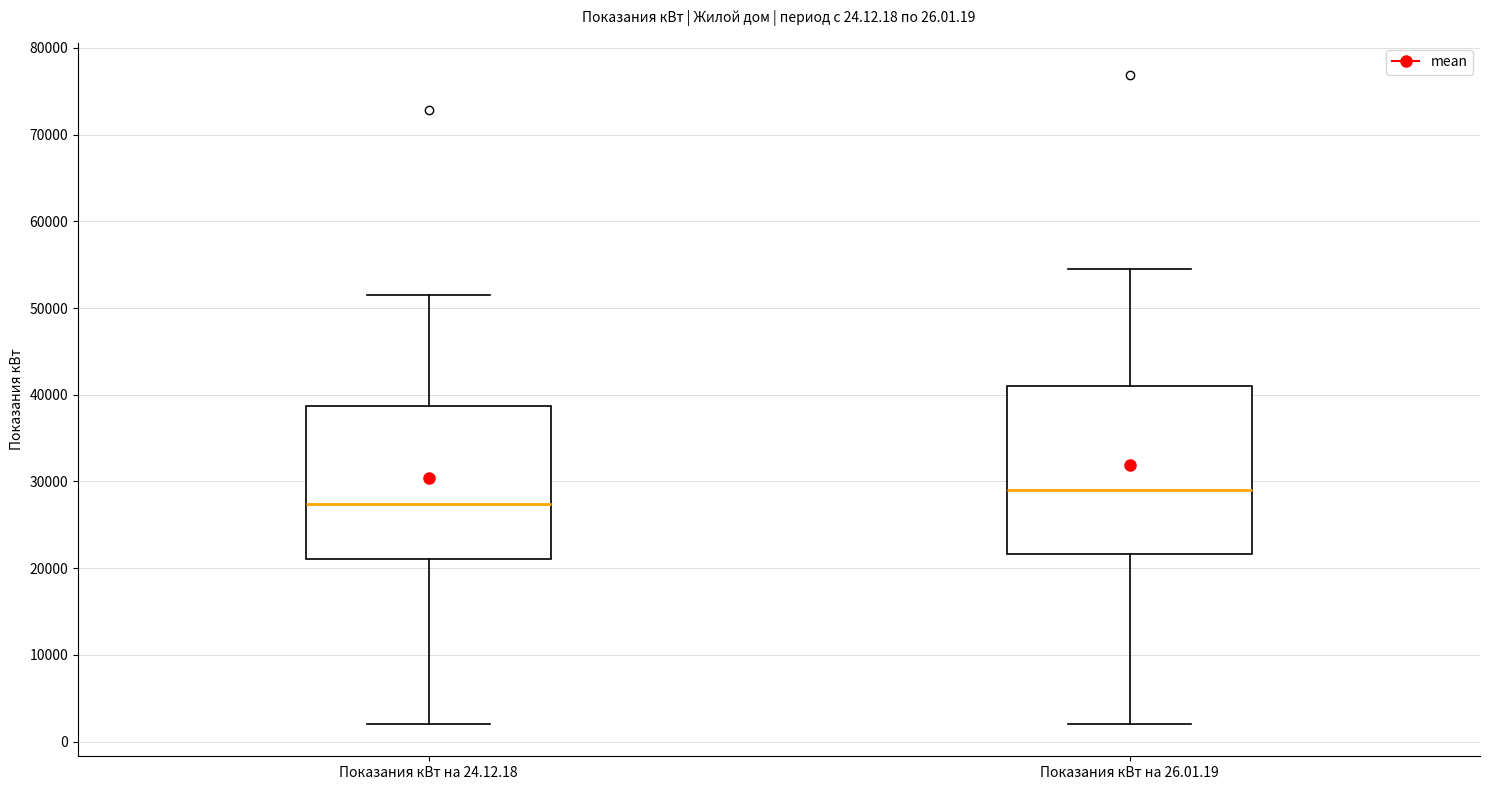

Reading left to right, read every box against the y-axis: the position of its median line, the range the box covers, and the ends of its whiskers. The values are not printed on the chart, so give them approximately, as read against the axis.

Показания кВт на 24.12.18: median 27000, box 21000 to 39000, whiskers 2000 to 51000
Показания кВт на 26.01.19: median 29000, box 22000 to 41000, whiskers 2000 to 54000